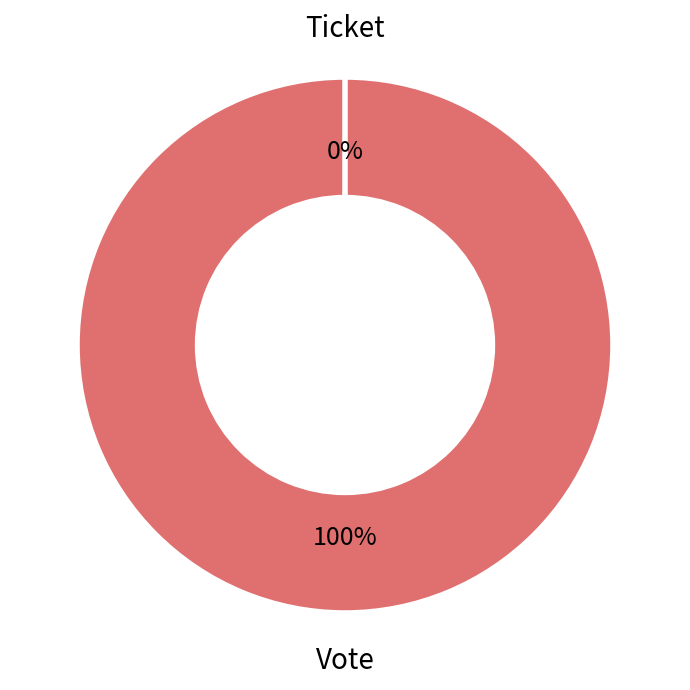

What is the change in value from Vote to Ticket?

-1